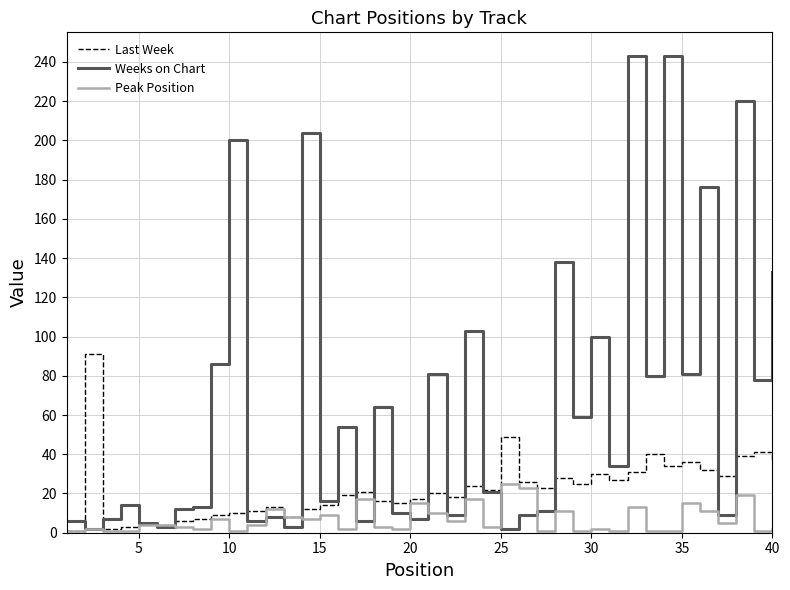

True or false: Weeks on Chart and Last Week cross at least once.

True